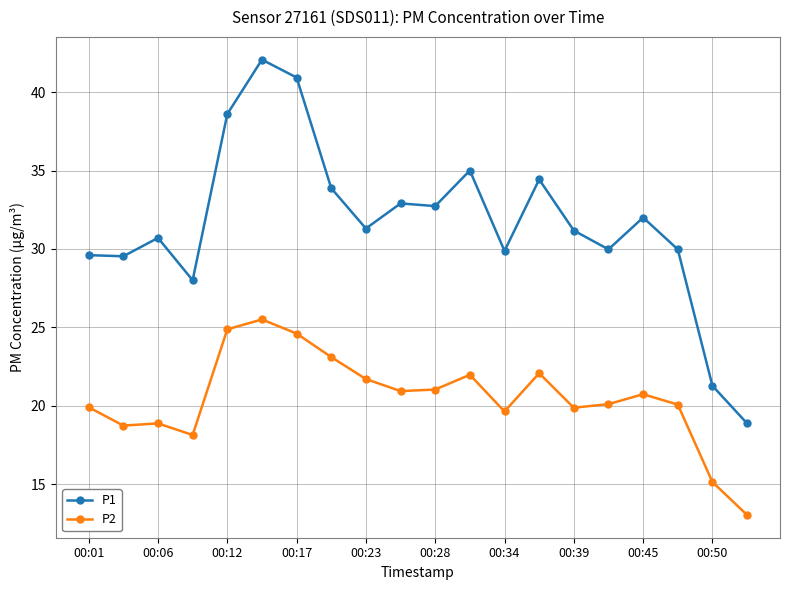

Does the chart display data point markers on the line(s)?

Yes